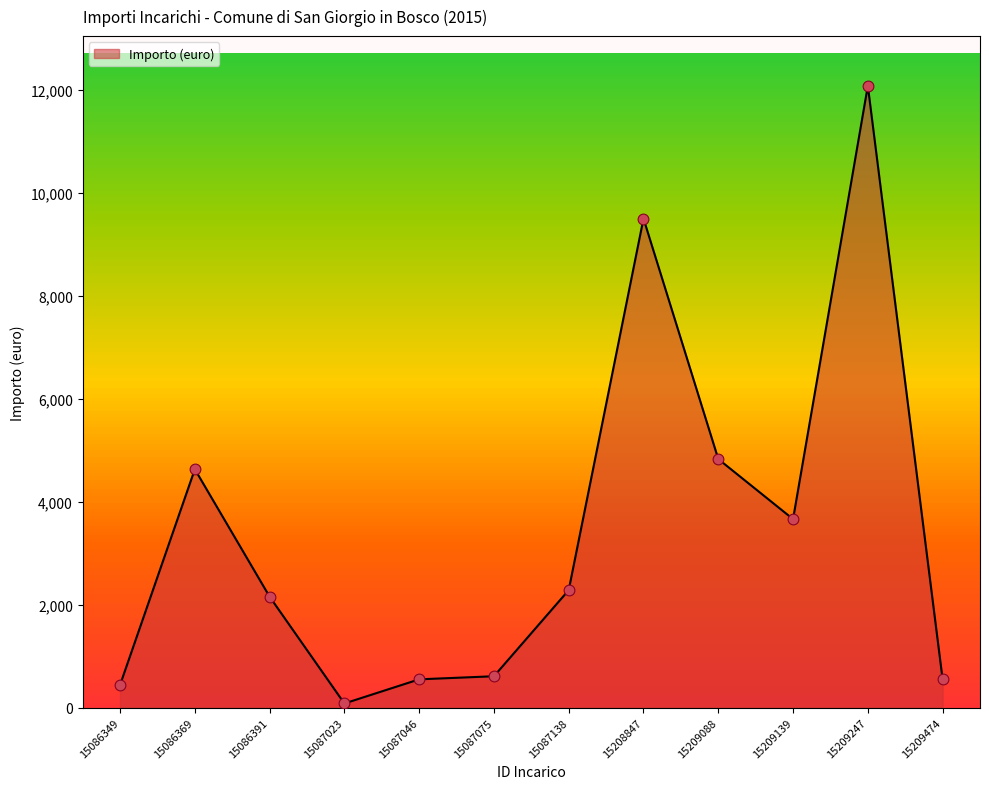

What is the change in value from 15086369 to 15087023?

-4550